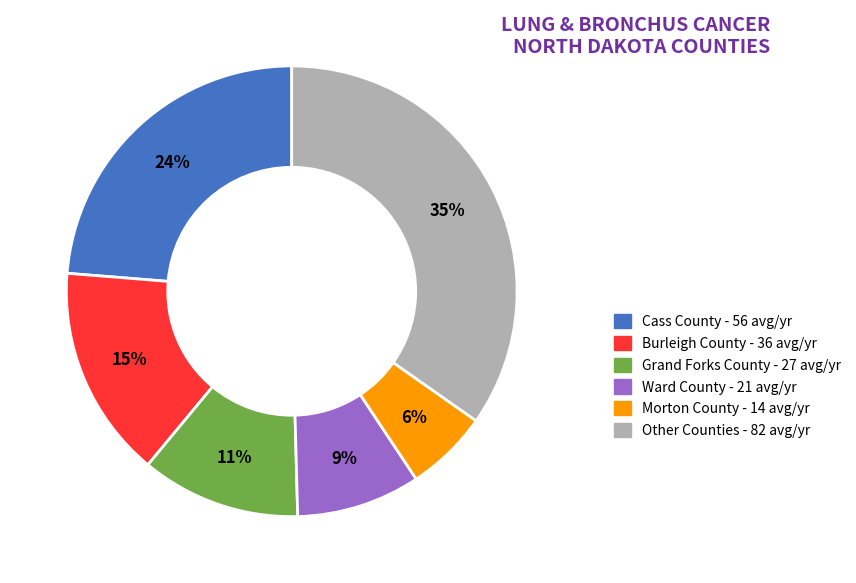

How many segments does this pie chart have?

6